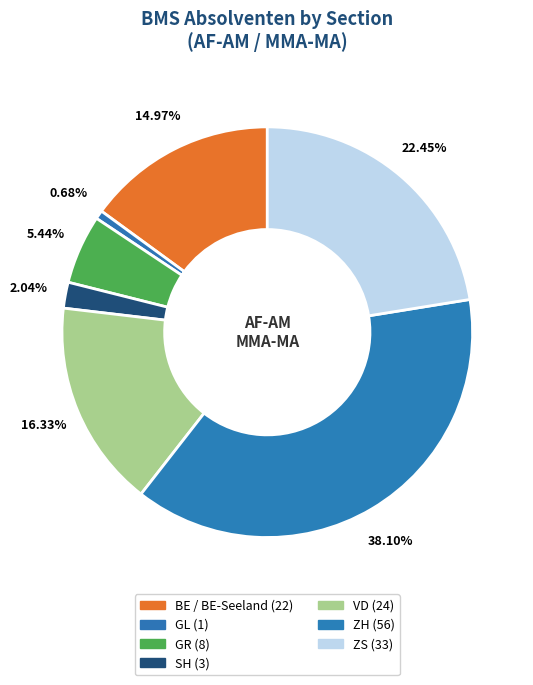

To the nearest percent, what is the combined percentage of ZS and GL?

23%